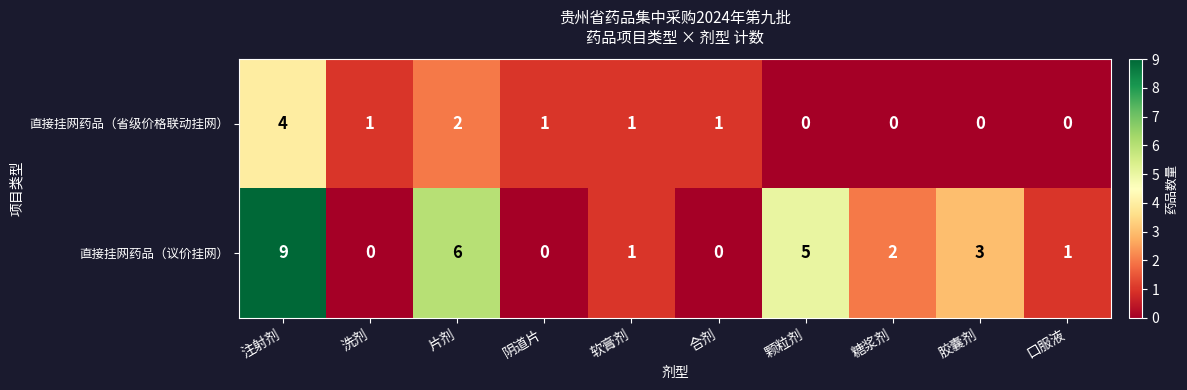

At how many categories does at least one series exceed 8?

1